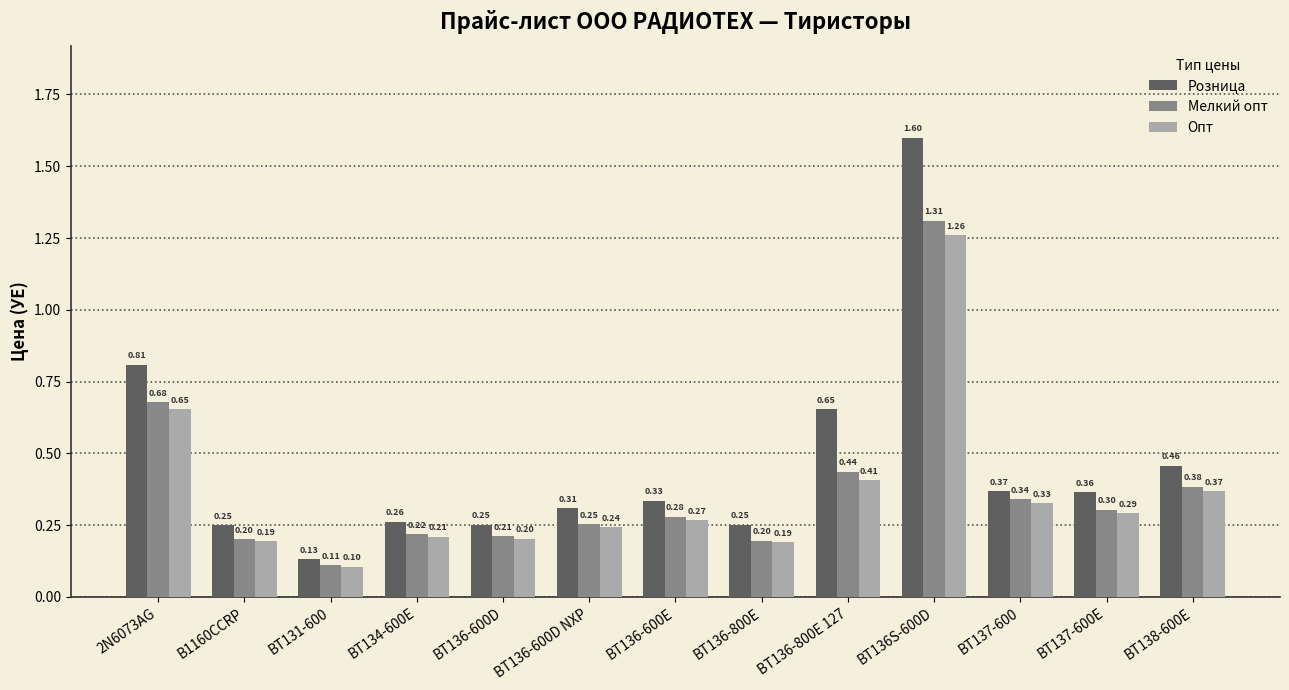

What is the label of the 10th bar from the right?

BT134-600E